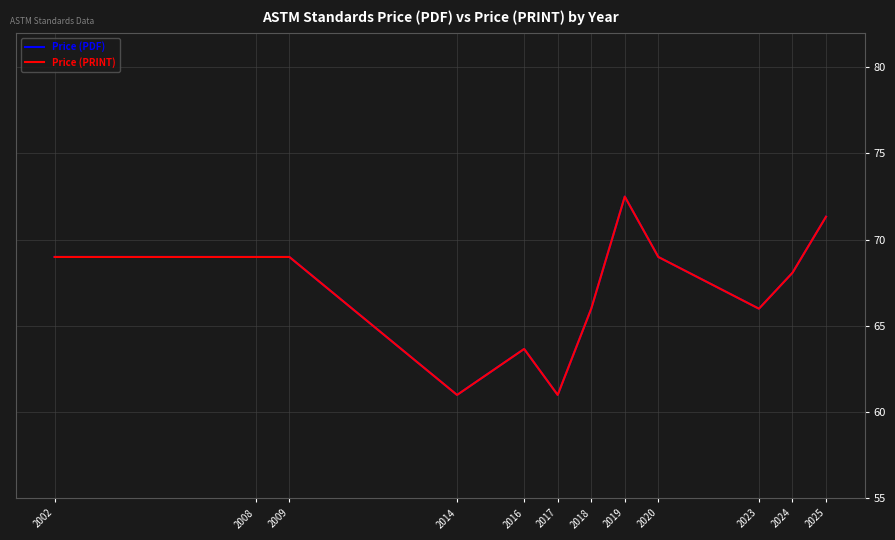

Which series has the largest range (max minus min)?

Price (PDF)